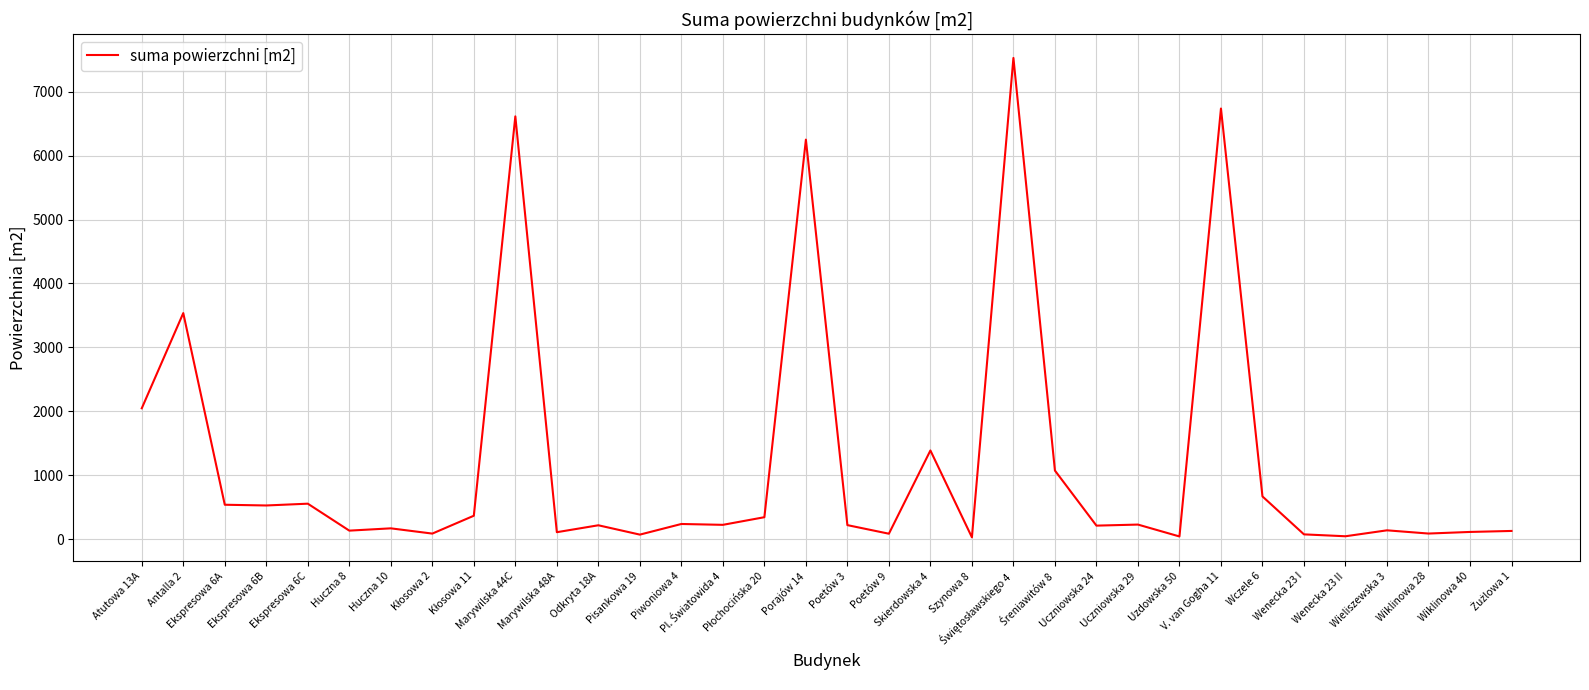

True or false: the data has more than 1 interior local peaks.

True